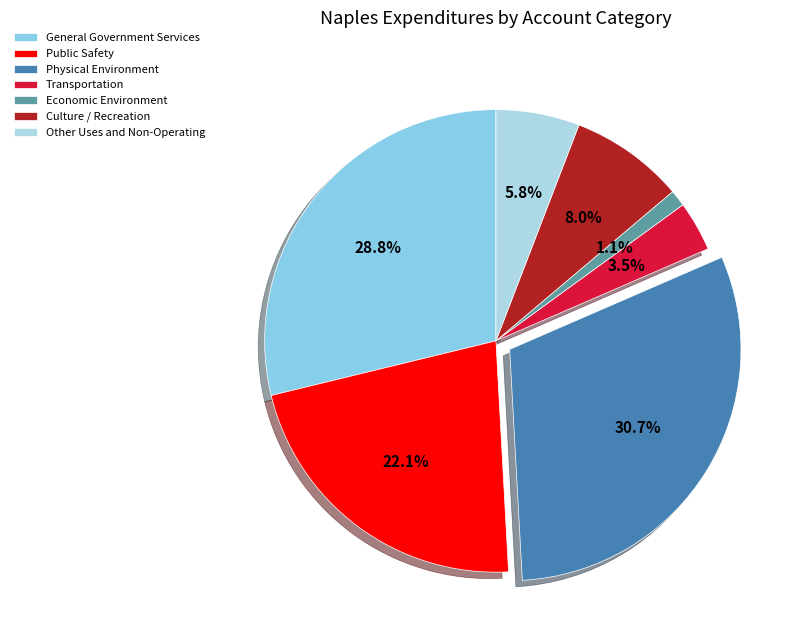

Which has a higher value, Economic Environment or Culture / Recreation?

Culture / Recreation